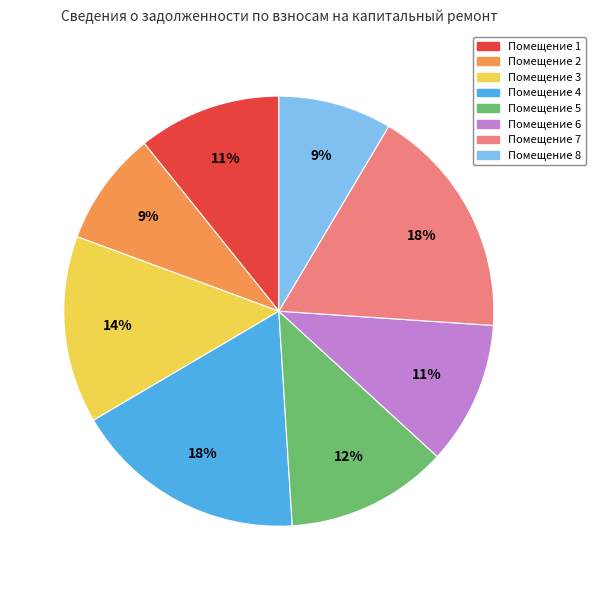

Between Помещение 7 and Помещение 3, which is larger?

Помещение 7